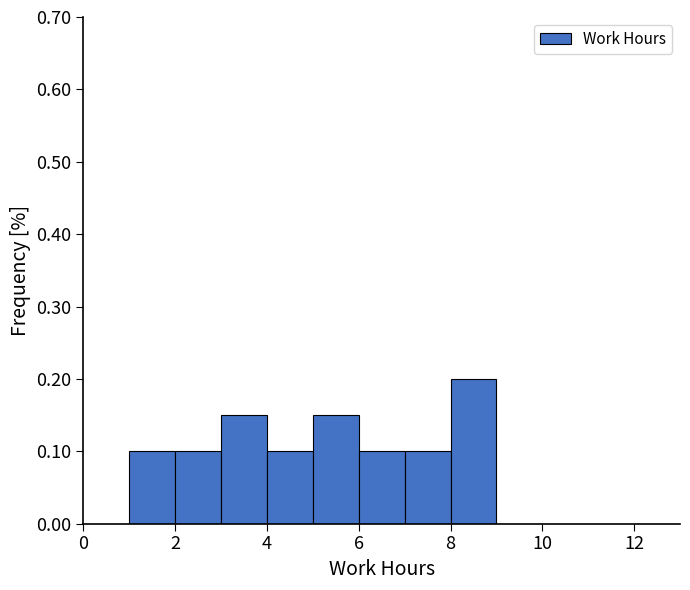

Reading left to right, transcribe this chart: for each bar, give the range it covers on the x-axis and its height. The values are not printed on the chart, so give them approximately, as read against the axis.

0 to 1: 0
1 to 2: 0.10
2 to 3: 0.10
3 to 4: 0.15
4 to 5: 0.10
5 to 6: 0.15
6 to 7: 0.10
7 to 8: 0.10
8 to 9: 0.20
9 to 10: 0
10 to 11: 0
11 to 12: 0
12 to 13: 0